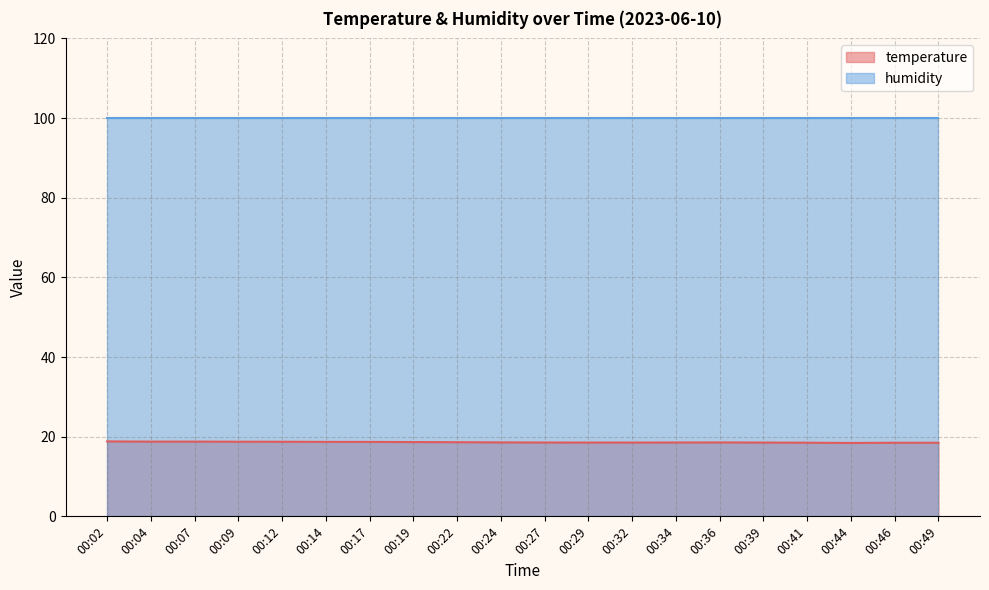

How many interior local peaks (higher than both neighbors) does the data have?

2